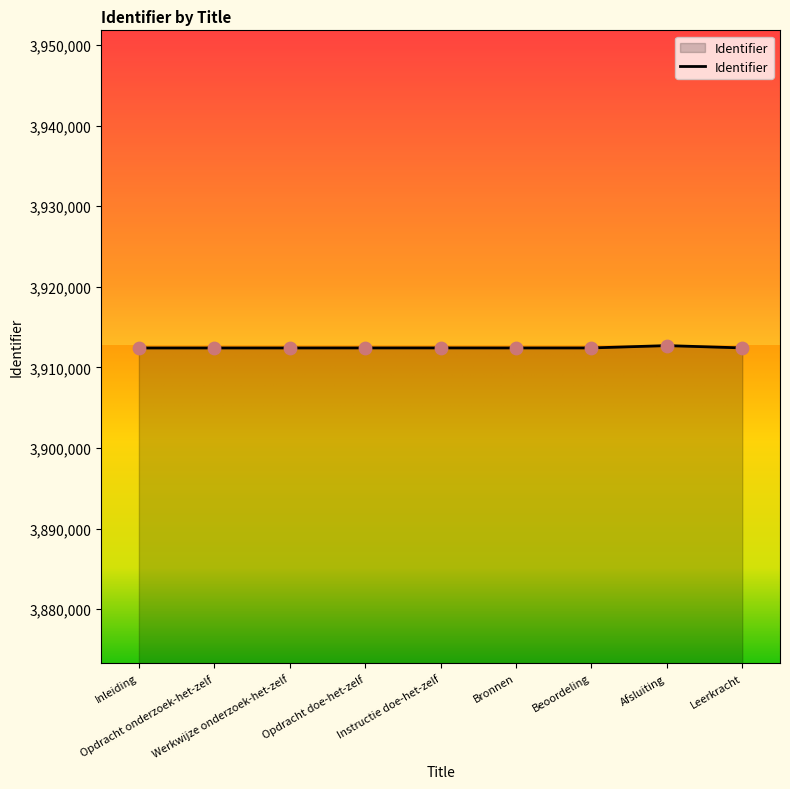

What is the ratio of the value at Beoordeling to the value at Opdracht doe-het-zelf?

1.0